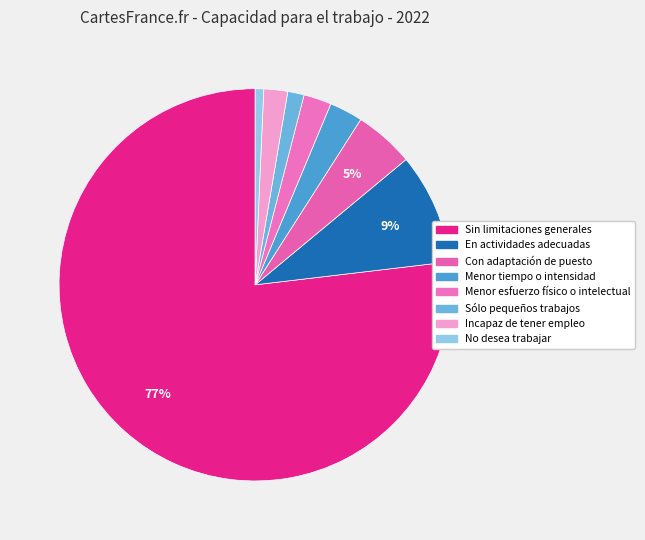

To the nearest percent, what portion does No desea trabajar represent?

1%